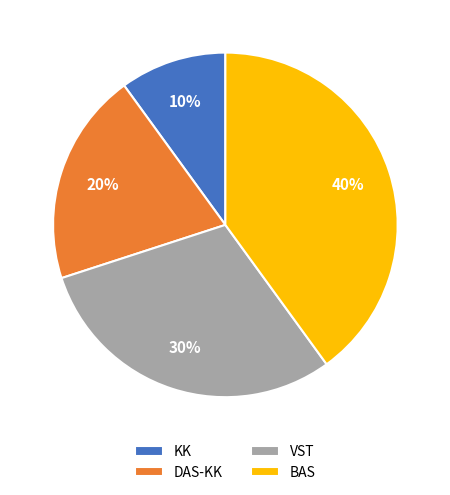

To the nearest percent, what is the combined percentage of DAS-KK and KK?

30%